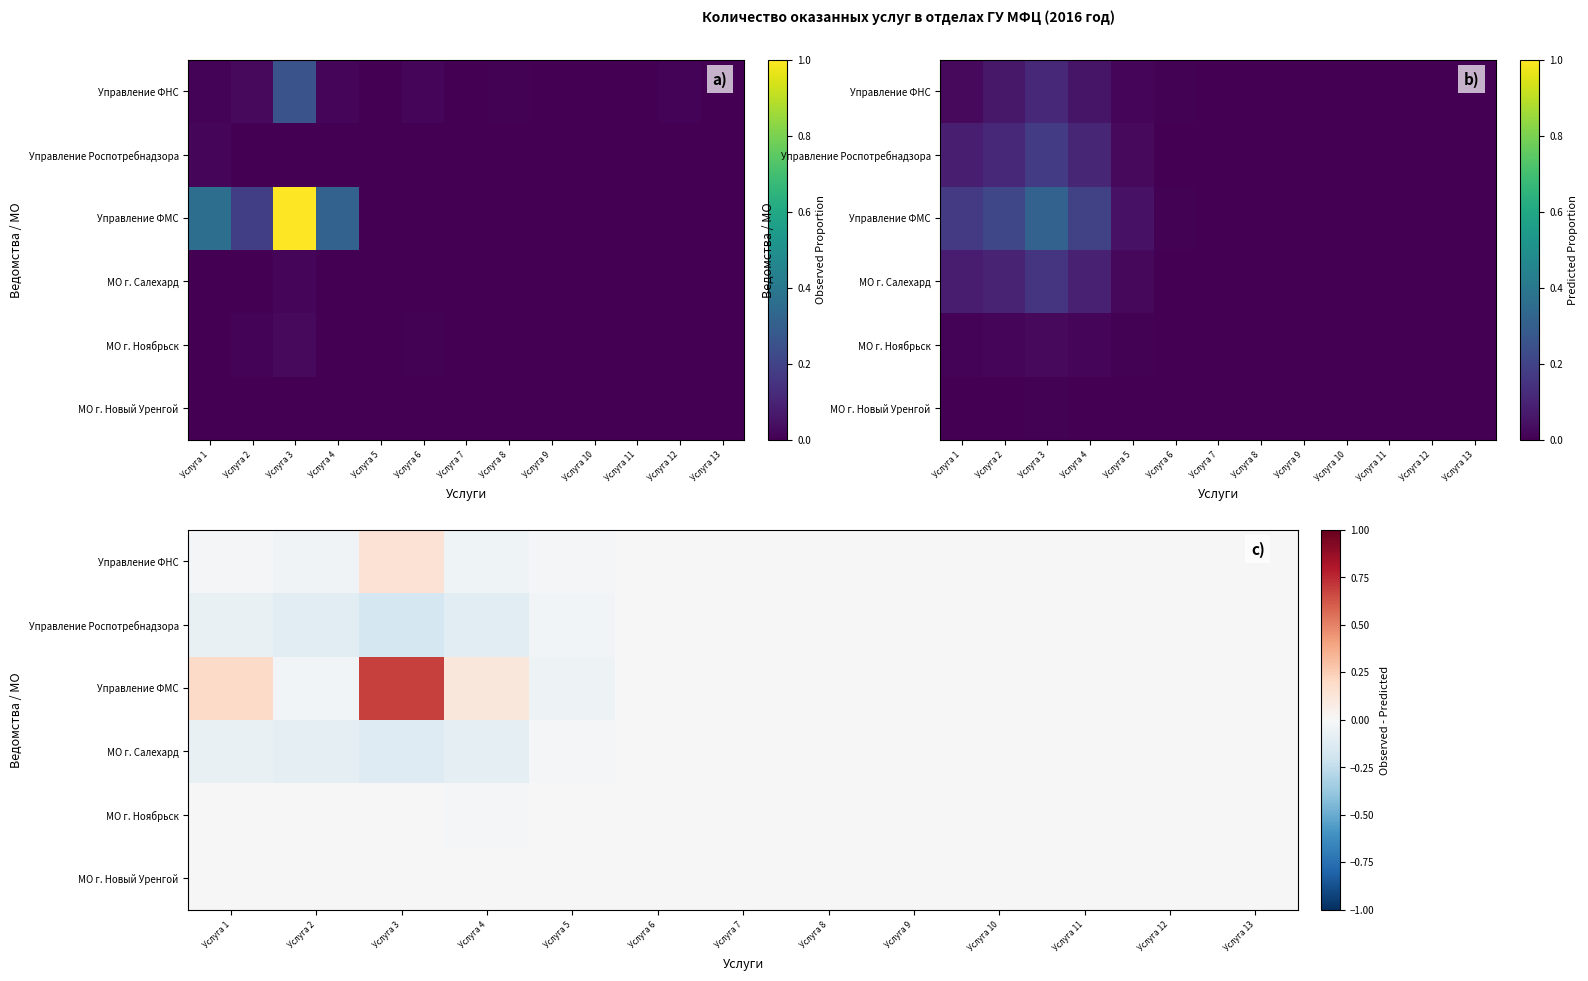

What is the difference between the maximum and second lowest values in the Управление ФМС series?

0.7